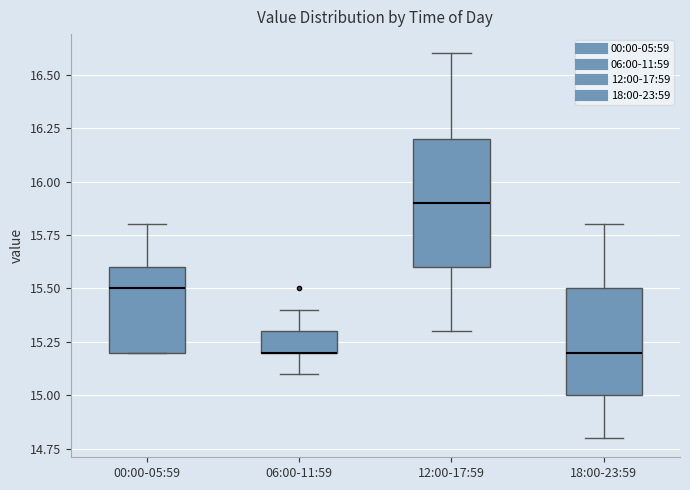

Reading left to right, transcribe this box plot: for each box, give where its median line is, the range the box spans, and where its two whiskers end, as read against the y-axis. The values are not printed on the chart, so give them approximately, as read against the axis.

00:00-05:59: median 15.5, box 15.2 to 15.6, whiskers 15.2 to 15.8
06:00-11:59: median 15.2 (drawn on the box's lower edge), box 15.2 to 15.3, whiskers 15.1 to 15.4
12:00-17:59: median 15.9, box 15.6 to 16.2, whiskers 15.3 to 16.6
18:00-23:59: median 15.2, box 15.0 to 15.5, whiskers 14.8 to 15.8